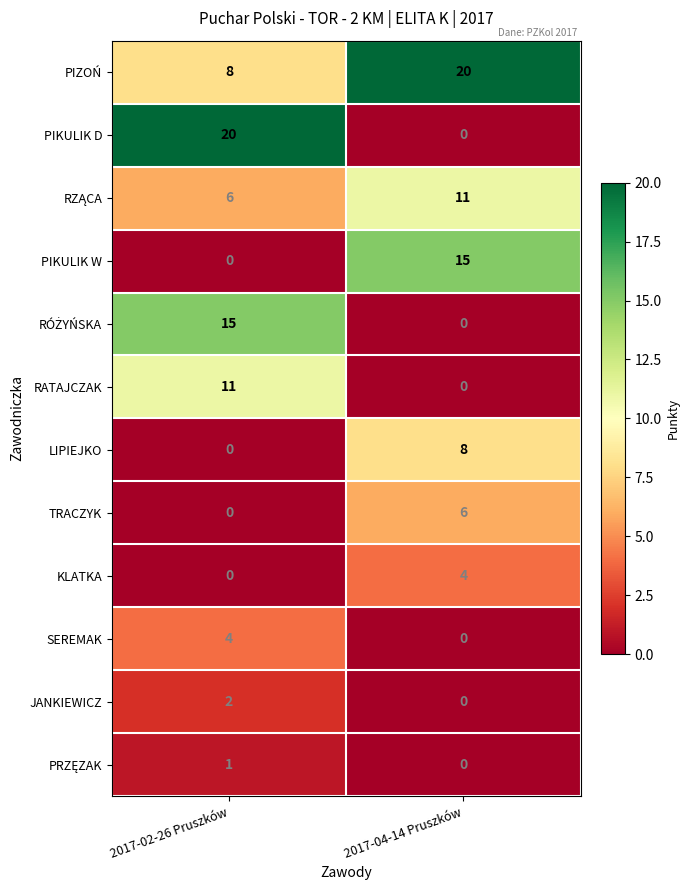

How many data points does each series have?

2